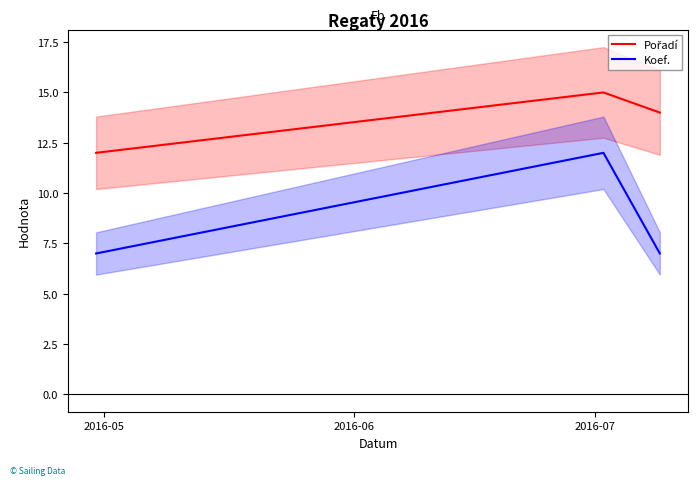

At how many categories does at least one series exceed 7?

3